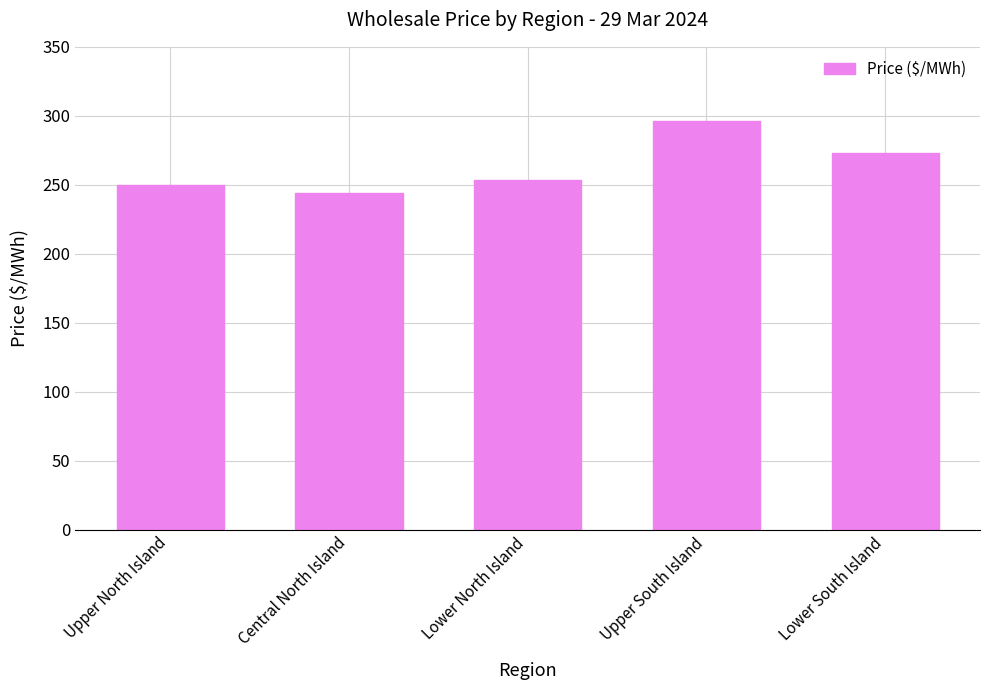

True or false: the data shows 142.5 at Upper North Island.

False